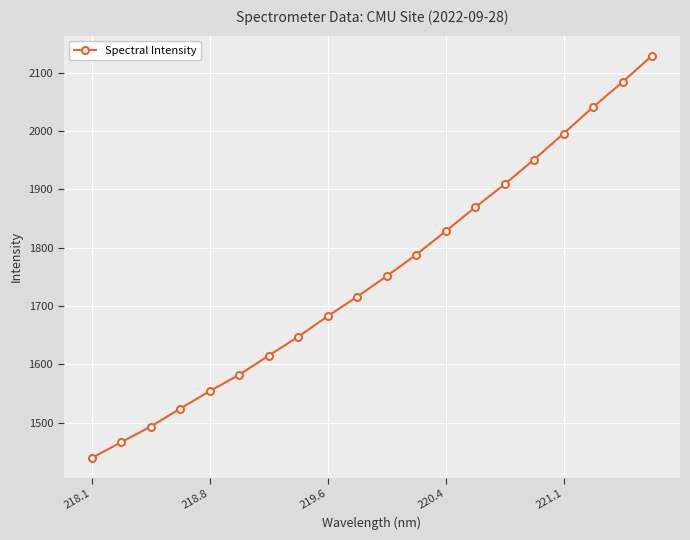

What is the average value?

1753.4